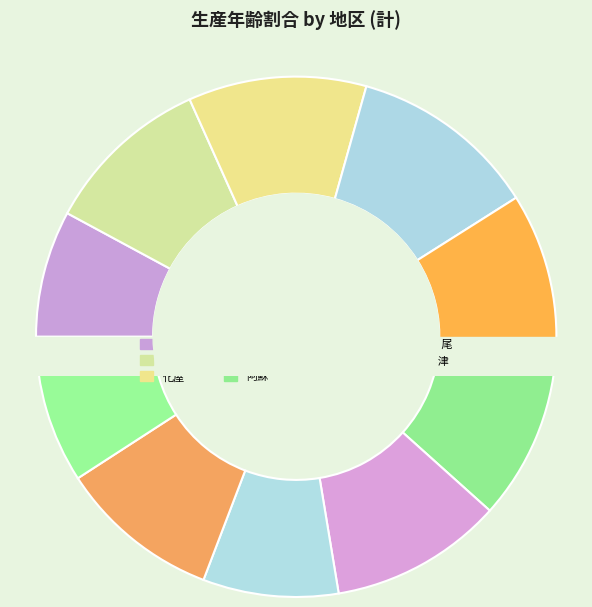

How much of the chart is everything except 女?

77.9%